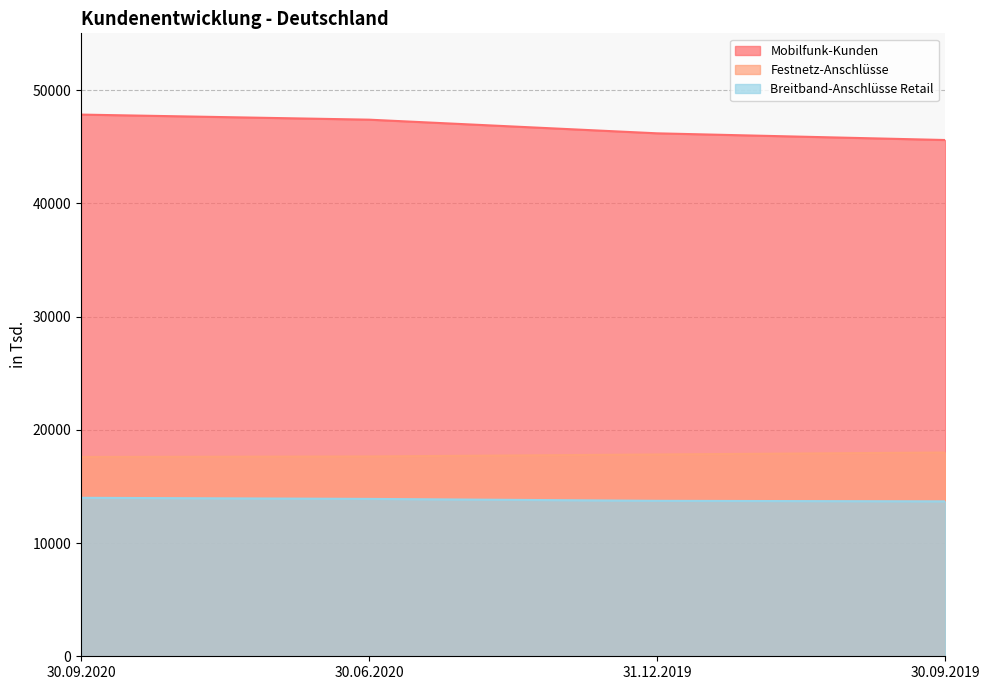

Reading right to left, what are all the values shown in this chart?

Mobilfunk-Kunden: 45598	46189	47395	47844
Festnetz-Anschlüsse: 17996	17824	17649	17602
Breitband-Anschlüsse Retail: 13683	13730	13900	13997